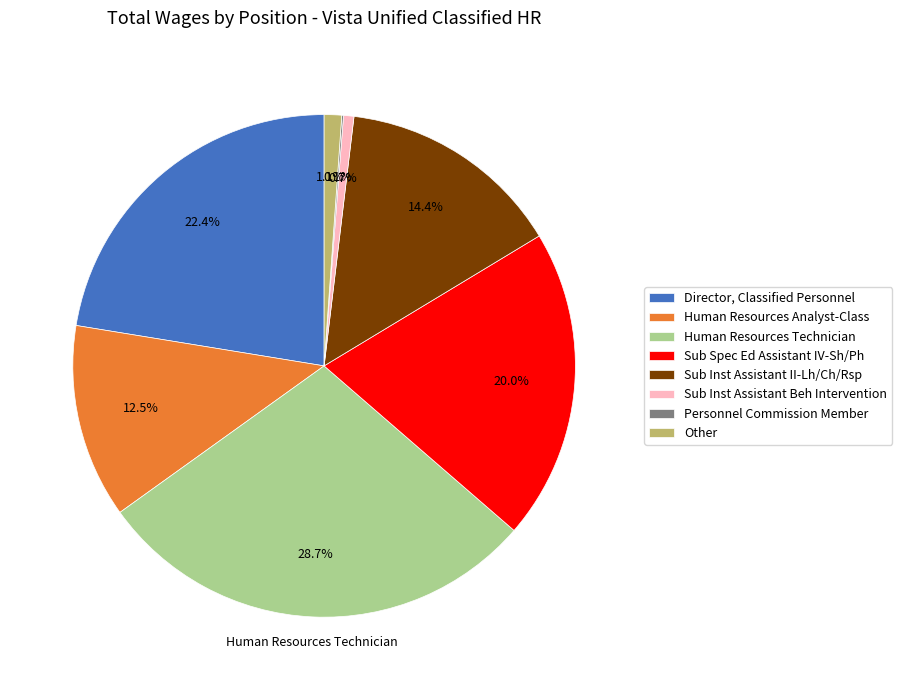

To the nearest percent, what percentage of the pie is Director, Classified Personnel?

22%